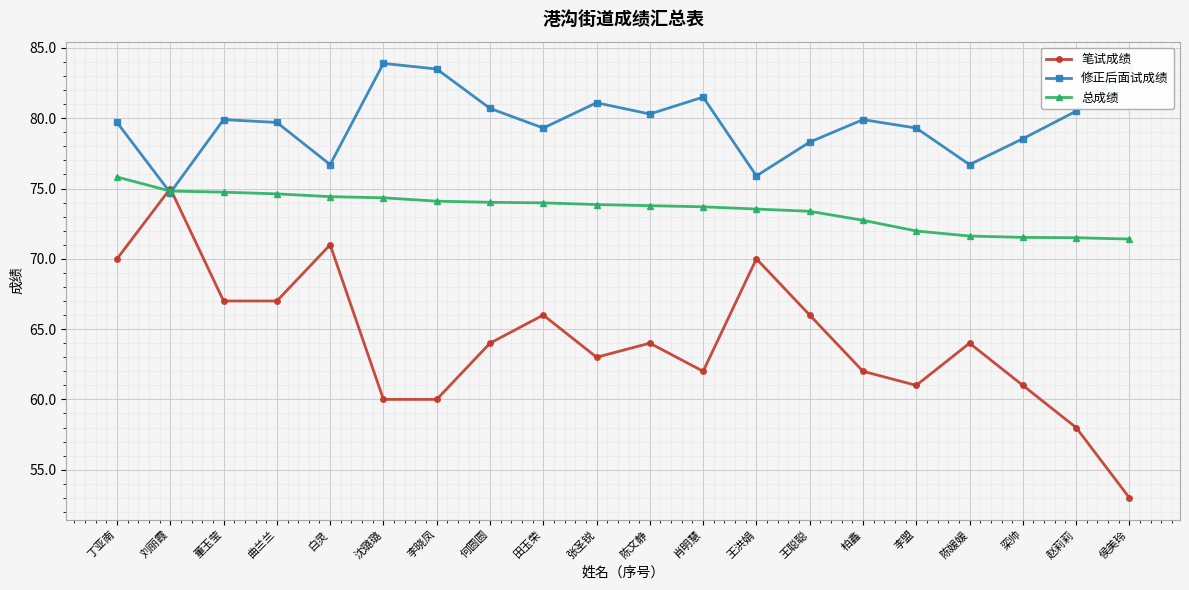

What value does the 总成绩 series have at 柏鑫?

72.7